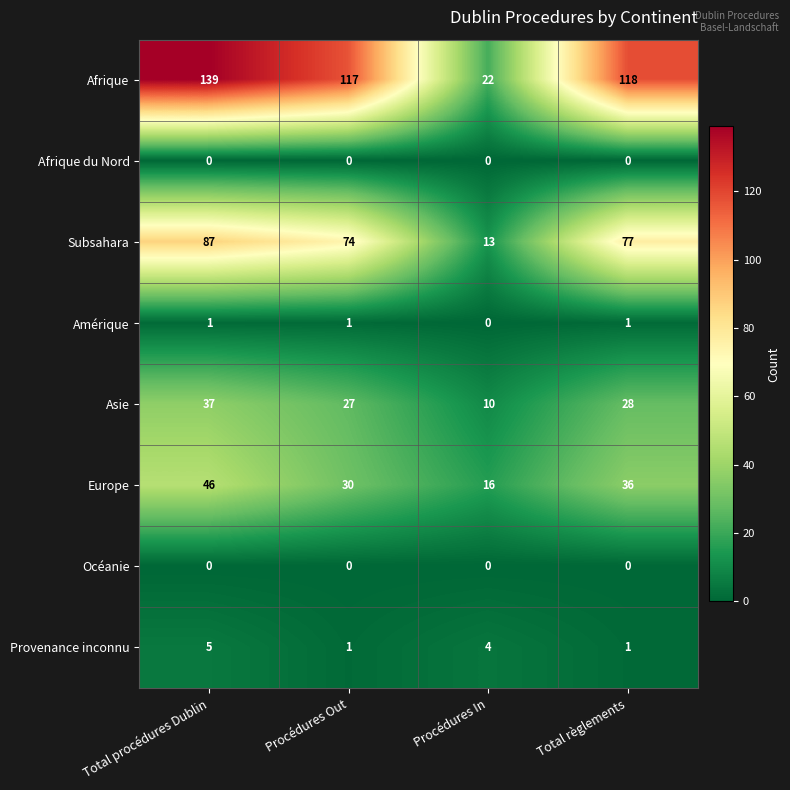

At which category is the sum across all series the highest?

Total procédures Dublin